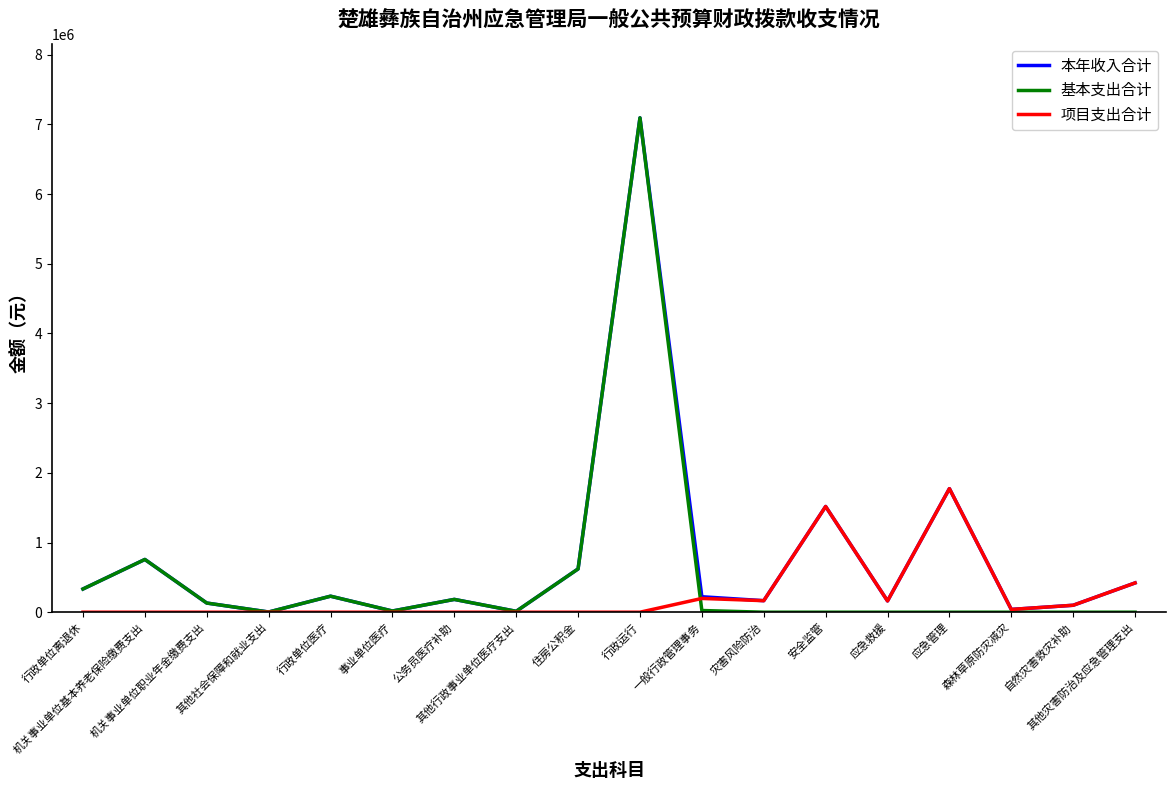

Which series has the largest range (max minus min)?

基本支出合计